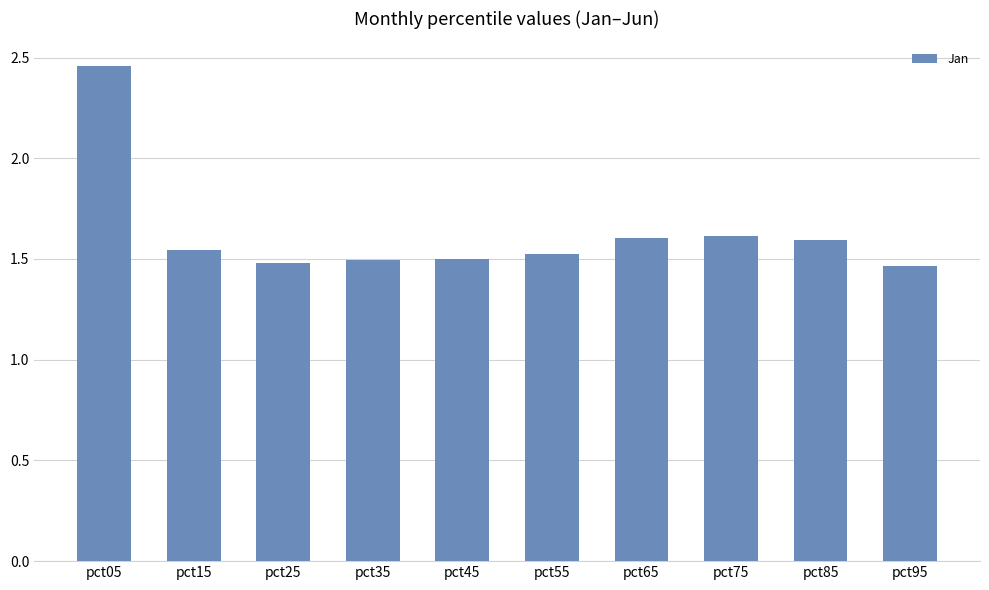

The chart shows a value of 1.5 at pct55. True or false?

True